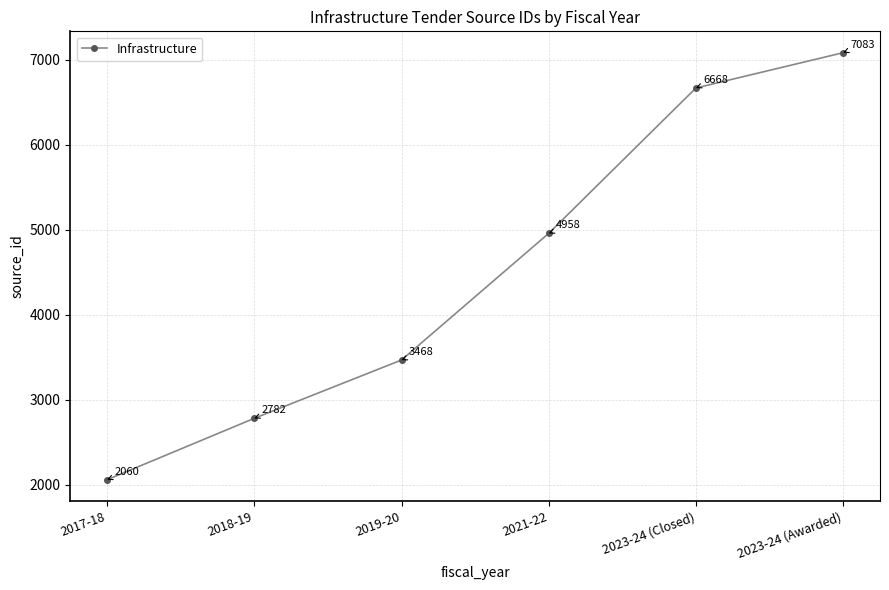

Count the number of data series in this chart.

1